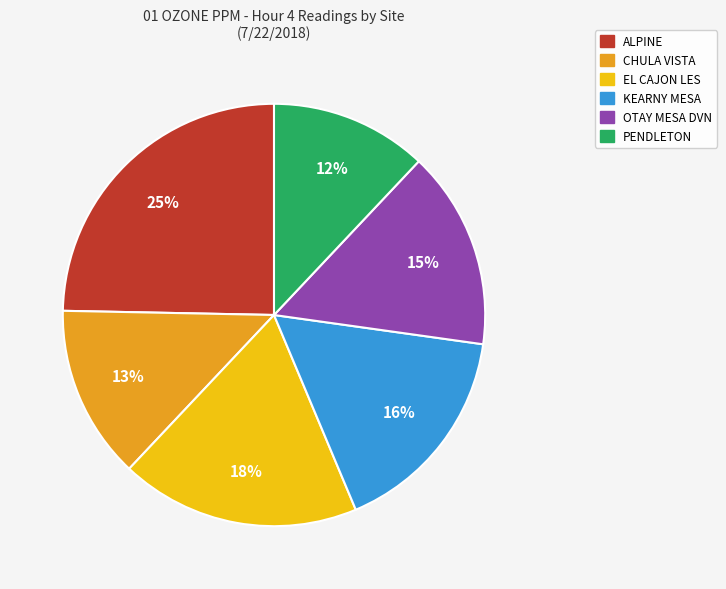

Rank the categories by value from lowest to highest.

PENDLETON, CHULA VISTA, OTAY MESA DVN, KEARNY MESA, EL CAJON LES, ALPINE